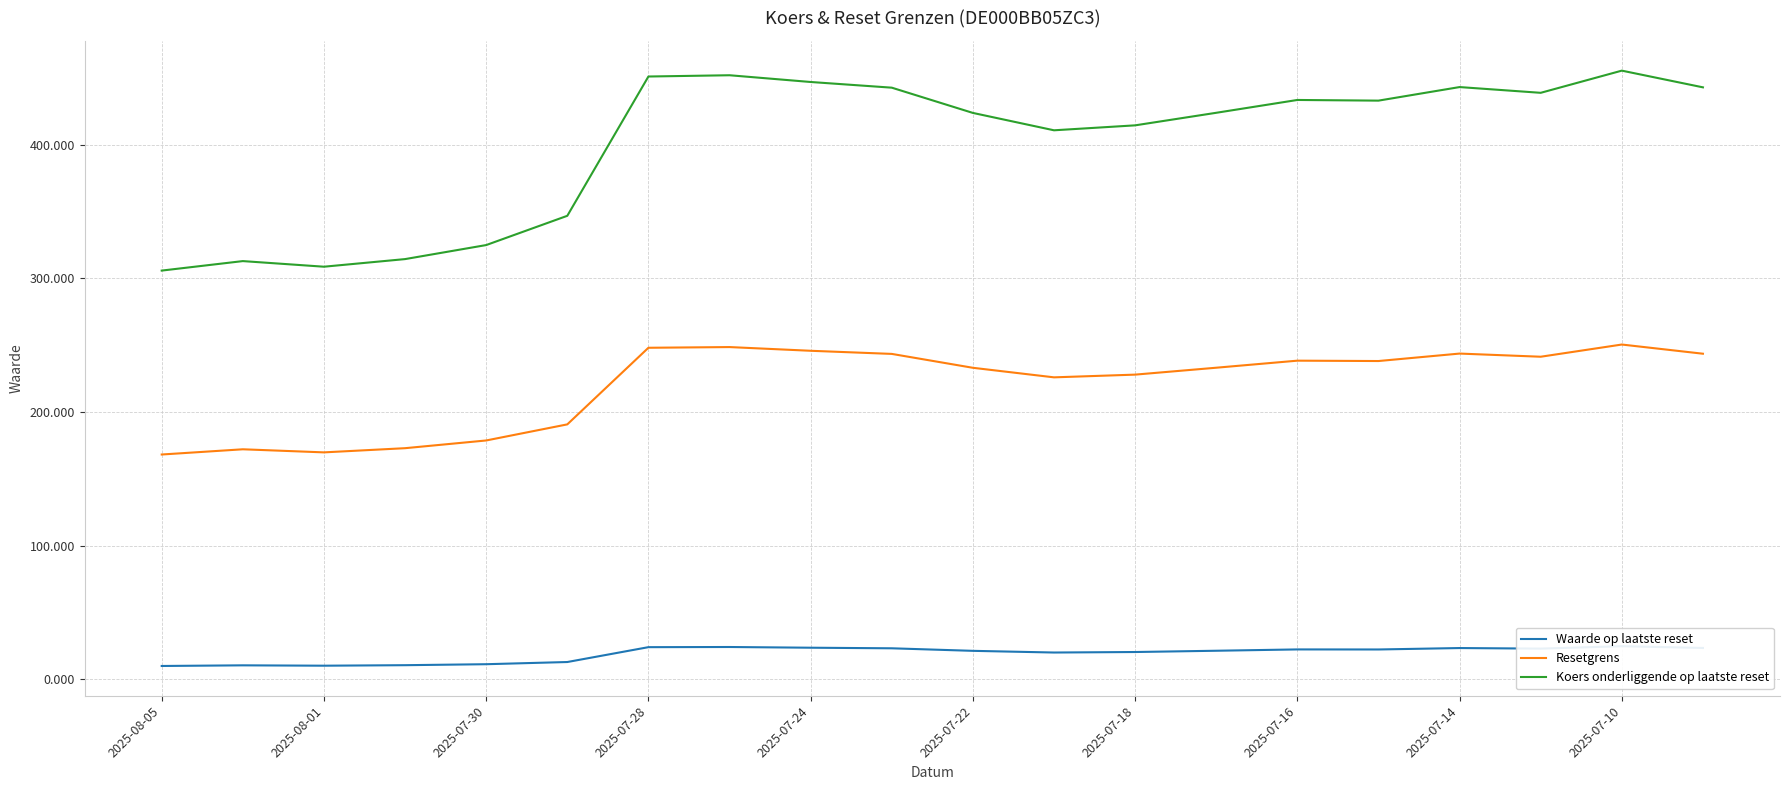

Between 13 and 17, which series saw the biggest shift?

Koers onderliggende op laatste reset